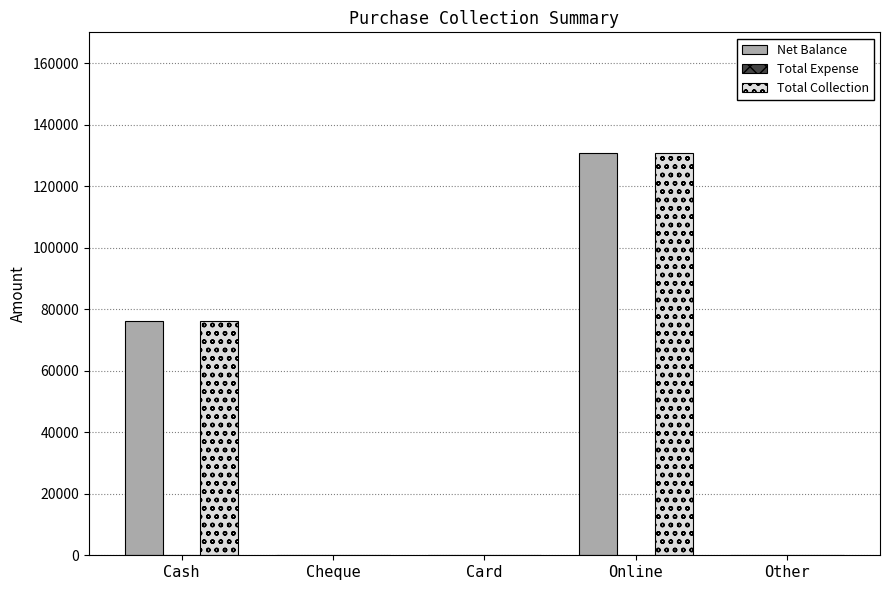

Which label corresponds to the largest value in the chart?

Online